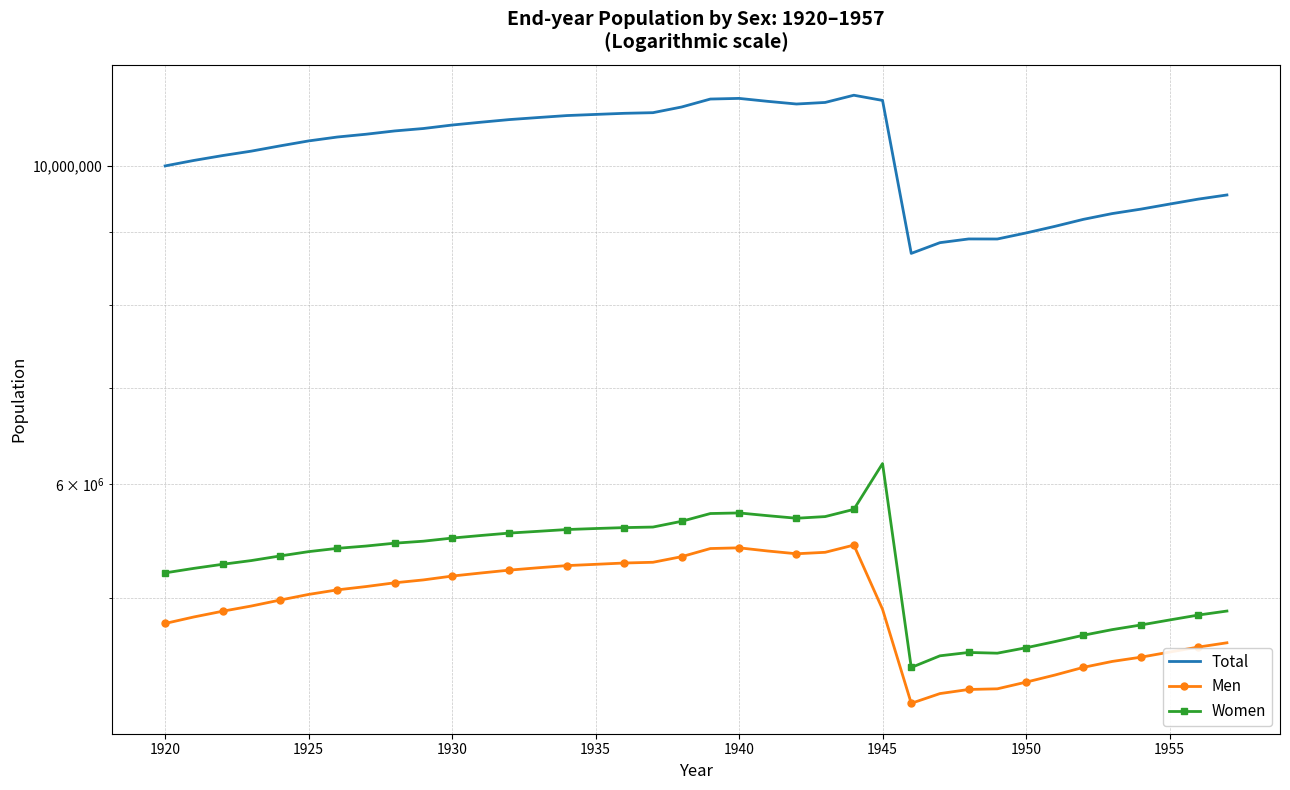

Reading left to right, what are all the values shown in this chart?

Total: 9999521	10087570	10166716	10239339	10325846	10408896	10474233	10521335	10577107	10618414	10677700	10726008	10771892	10807219	10841406	10861226	10880611	10891837	10991716	11132764	11144456	11091695	11044432	11072094	11201126	11108089	8689248	8840287	8893180	8892449	8978854	9074172	9177611	9262646	9329036	9405047	9480206	9543780
Men: 4796843	4847118	4891867	4932911	4980139	5025759	5062638	5089653	5120430	5144248	5176068	5201568	5225869	5245598	5263774	5274589	5285751	5291983	5339873	5409995	5416184	5388703	5364812	5377320	5440012	4907134	4219679	4286170	4314450	4319062	4365519	4415349	4470551	4513058	4543968	4581316	4618263	4650338
Women: 5202678	5240452	5274849	5306428	5345707	5383137	5411595	5431682	5456677	5474166	5501632	5524440	5546023	5561621	5577632	5586637	5594860	5599854	5651843	5722769	5728272	5702992	5679620	5694774	5761114	6200955	4469569	4554117	4578730	4573387	4613335	4658823	4707060	4749588	4785068	4823731	4861943	4893442